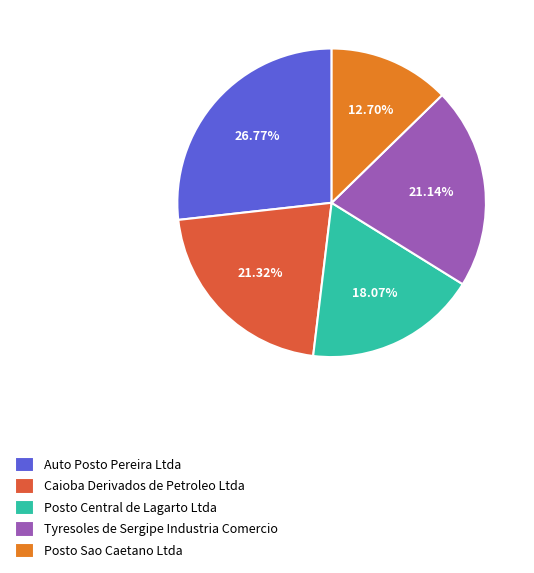

Count the number of slices in the pie.

5